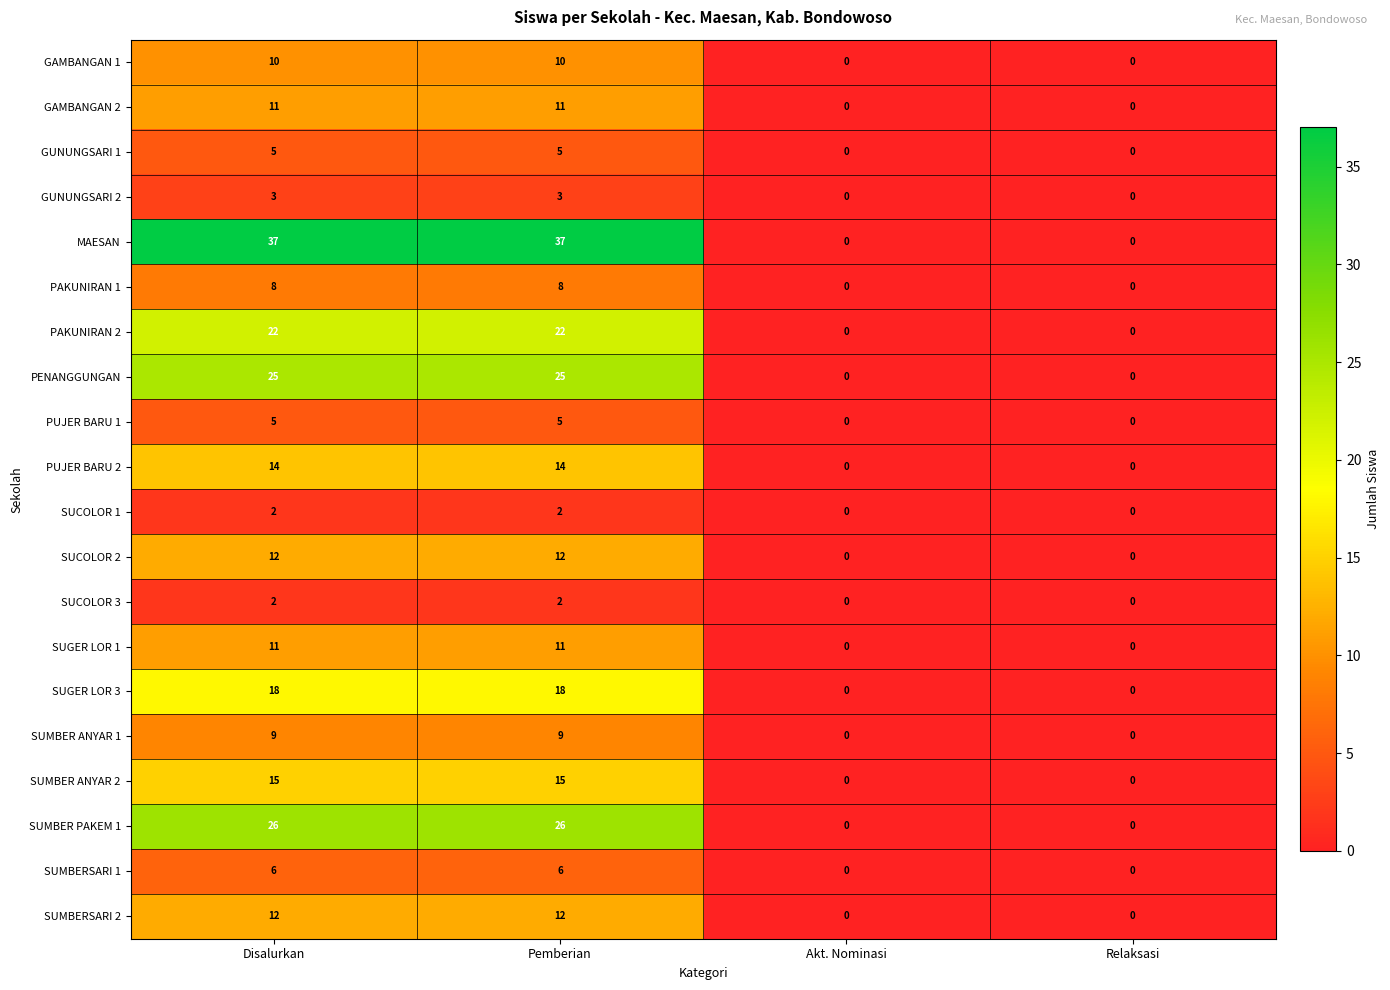

Is it true that MAESAN equals 37 at Disalurkan?

True